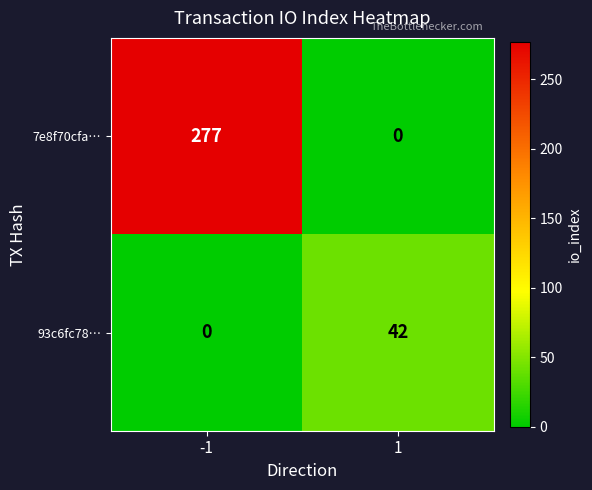

Between -1 and 1, which series saw the biggest shift?

7e8f70cfa…